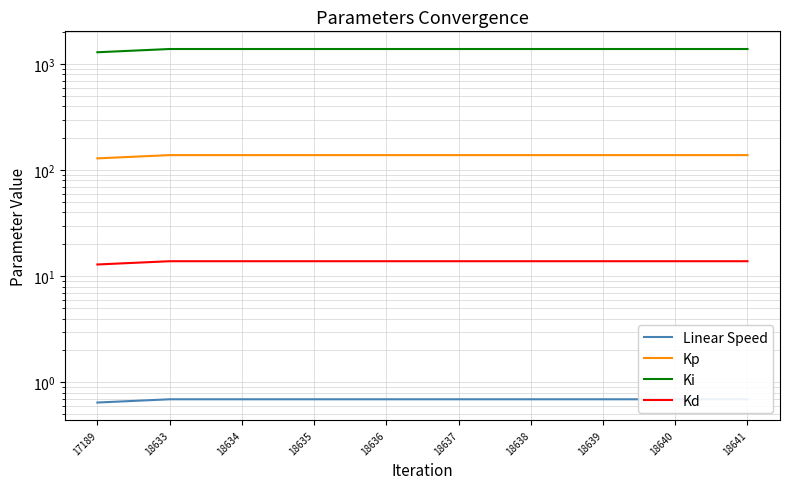

Is it true that Ki equals 1387.2 at 18638?

True